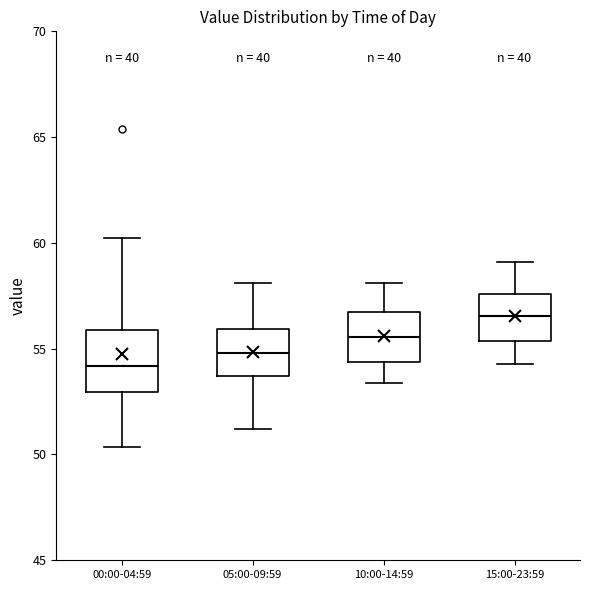

Reading left to right, read every box against the y-axis: the position of its median line, the range the box covers, and the ends of its whiskers. The values are not printed on the chart, so give them approximately, as read against the axis.

00:00-04:59: median 54.0, box 53.0 to 56.0, whiskers 50.5 to 60.0
05:00-09:59: median 55.0, box 53.5 to 56.0, whiskers 51.0 to 58.0
10:00-14:59: median 55.5, box 54.5 to 56.5, whiskers 53.5 to 58.0
15:00-23:59: median 56.5, box 55.5 to 57.5, whiskers 54.5 to 59.0